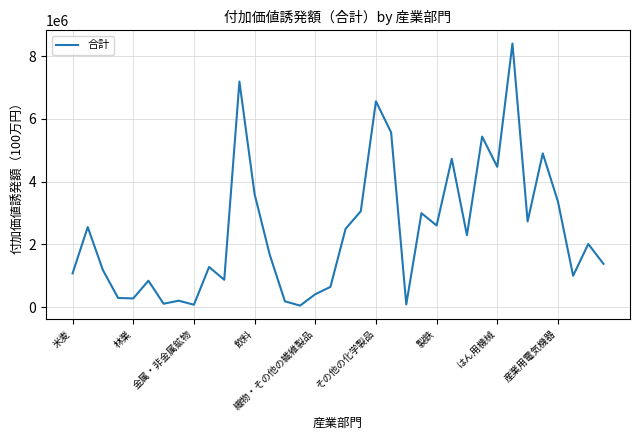

What is the difference between the maximum and minimum values?

8354678